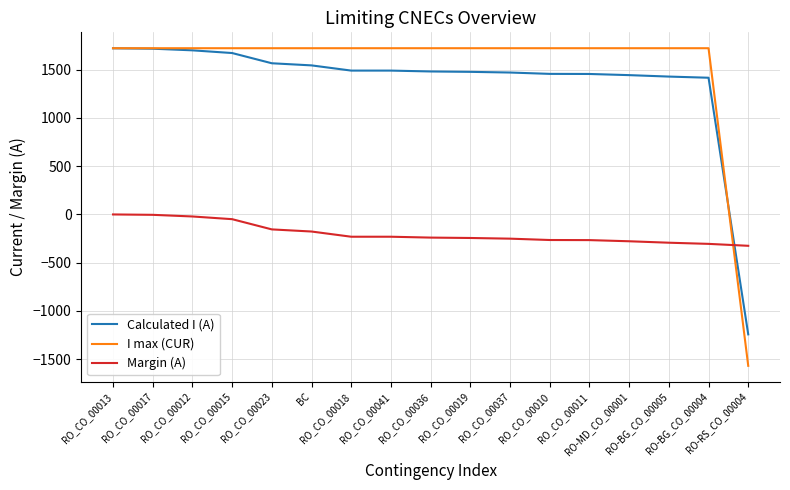

What is the smallest value displayed?

-1570